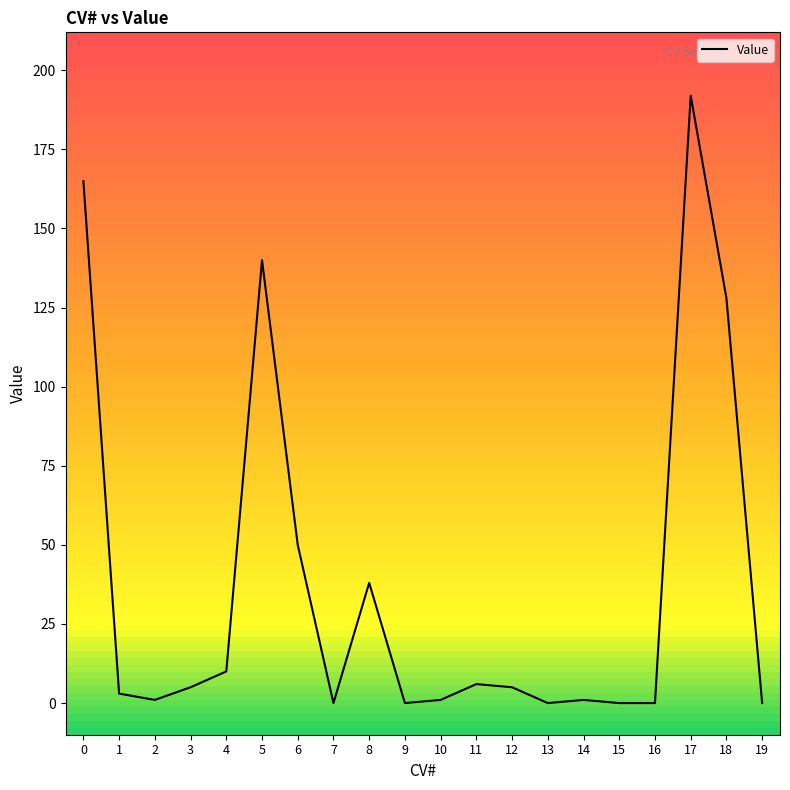

The chart shows a value of 86 at 6. True or false?

False